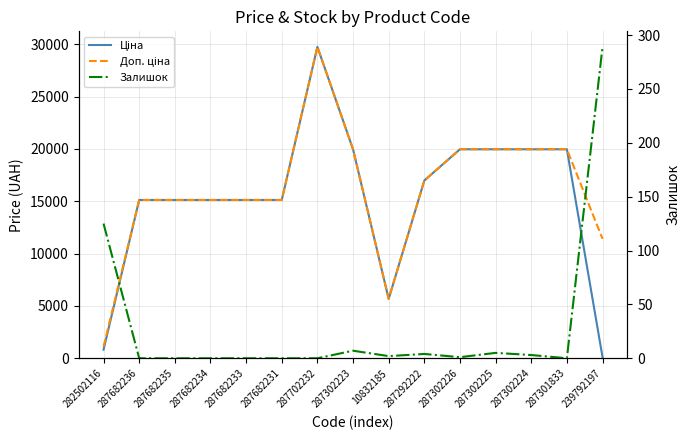

Which series has the largest range (max minus min)?

Ціна